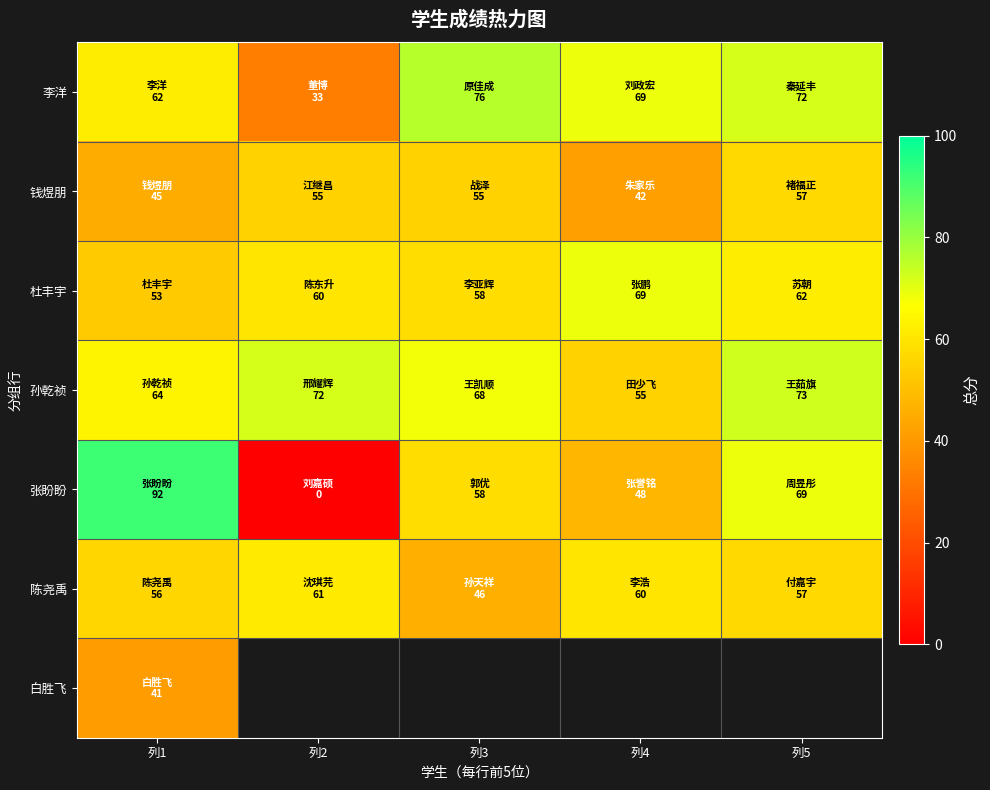

Which series changed the most between 列2 and 列3?

张盼盼